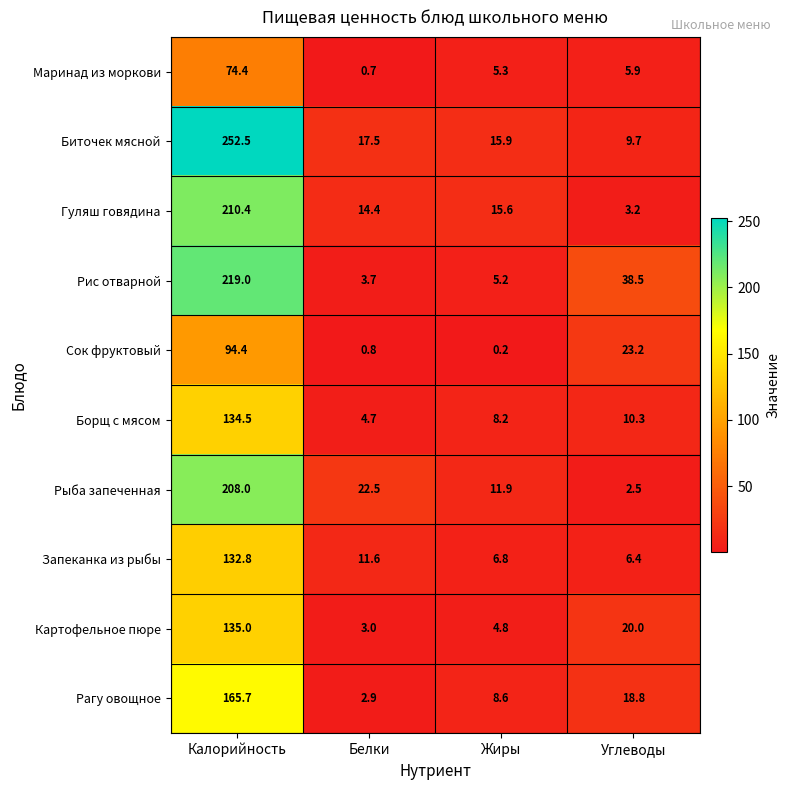

Between Калорийность and Углеводы, which series saw the biggest shift?

Биточек мясной